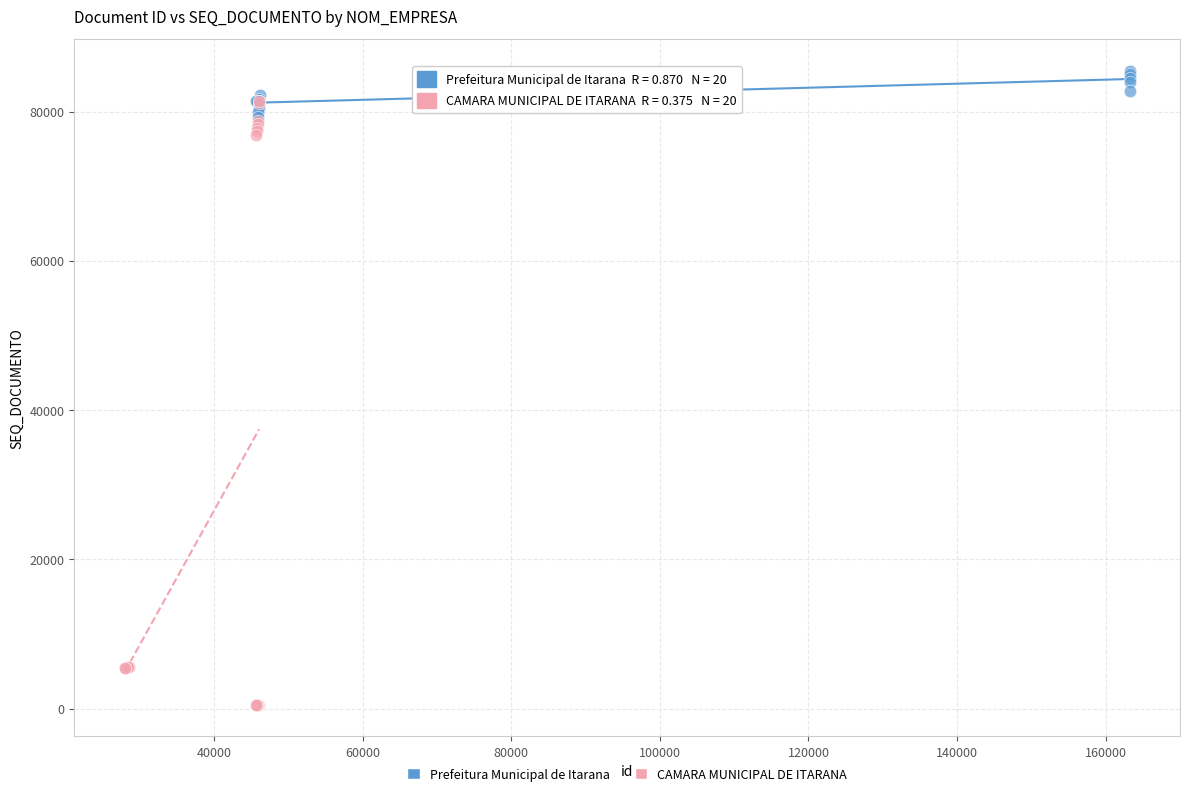

Which series contains the highest Y value?

Prefeitura Municipal de Itarana